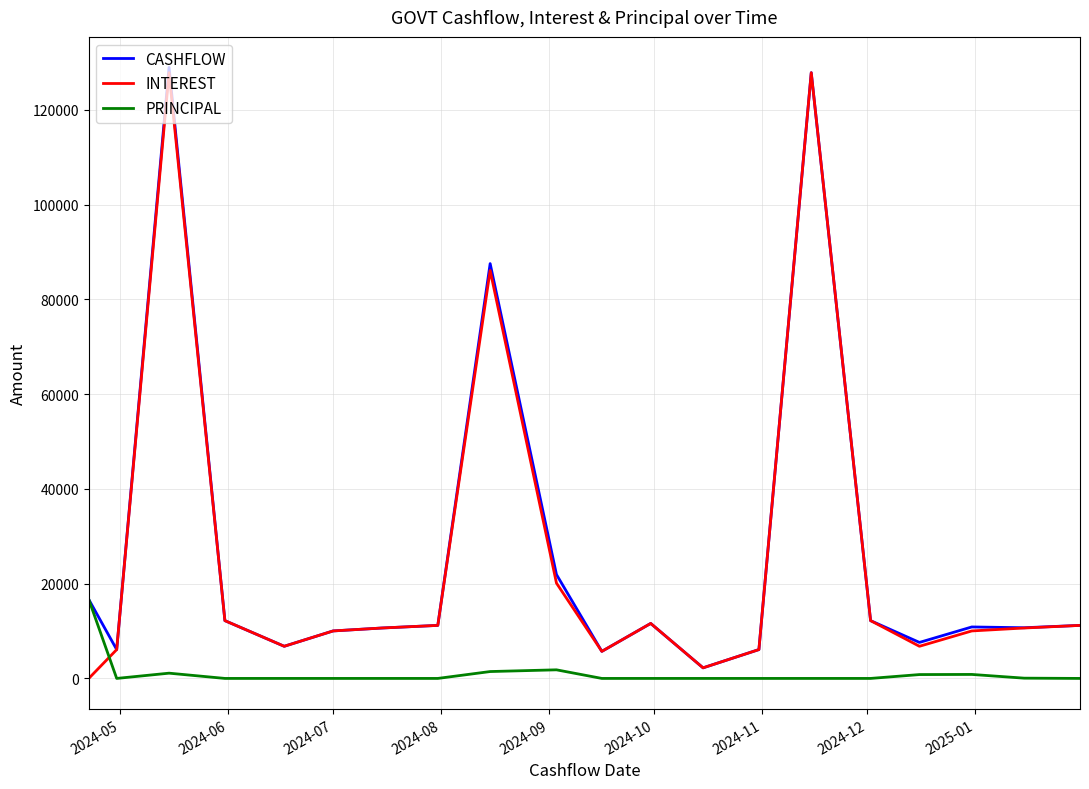

What is the maximum value for PRINCIPAL?

16670.8